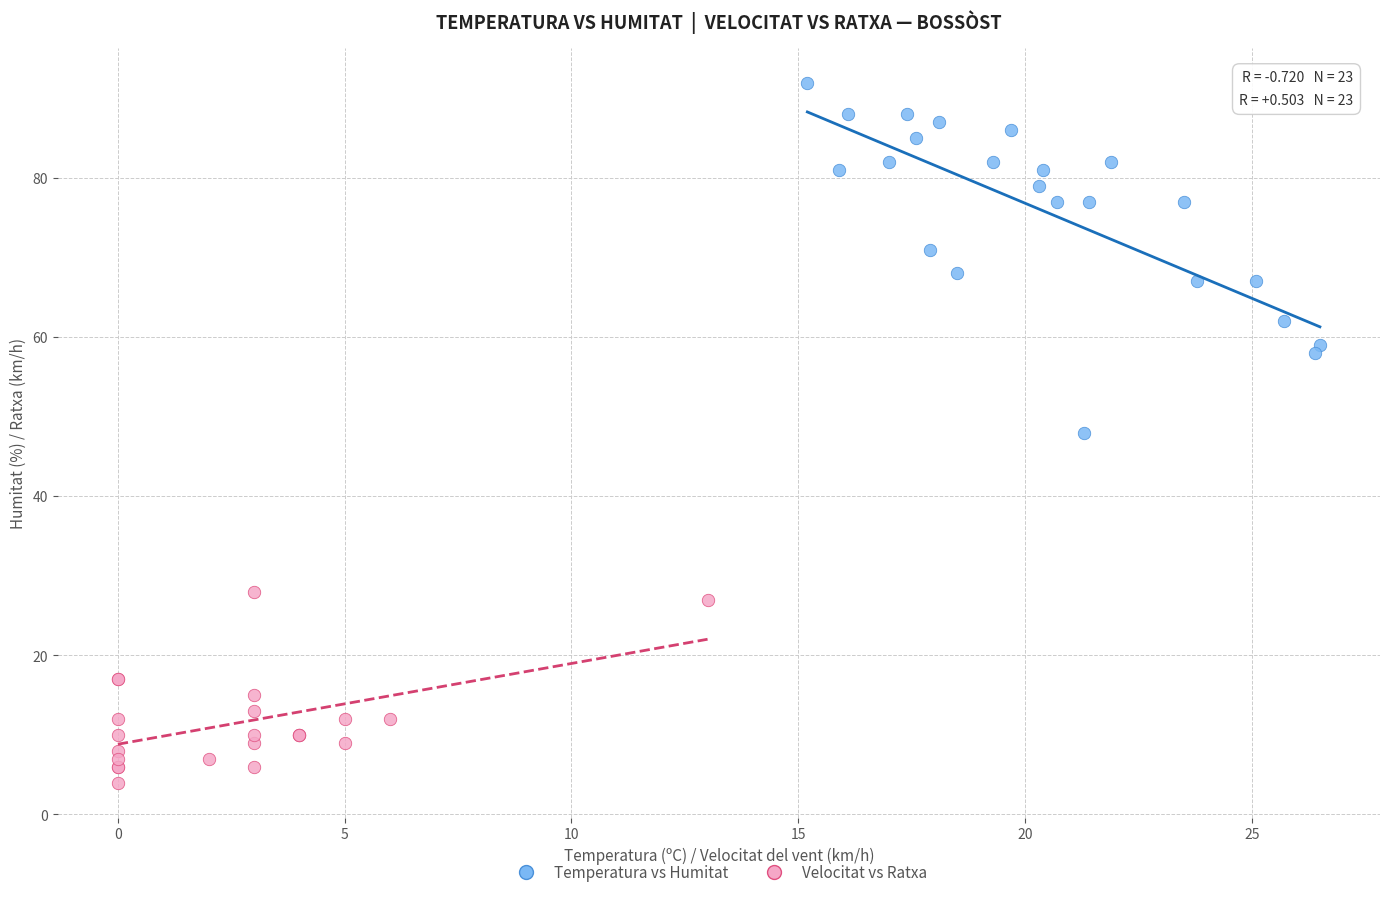

Which series contains the highest Y value?

Temperatura vs Humitat